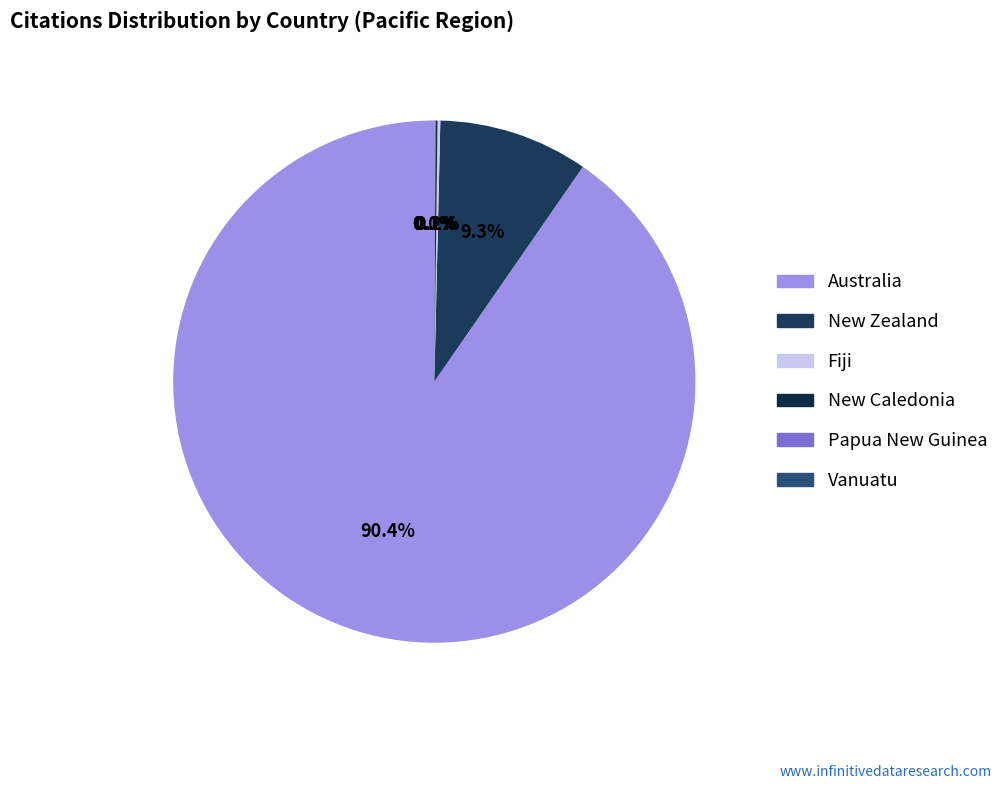

To the nearest percent, what is the average slice percentage?

17%